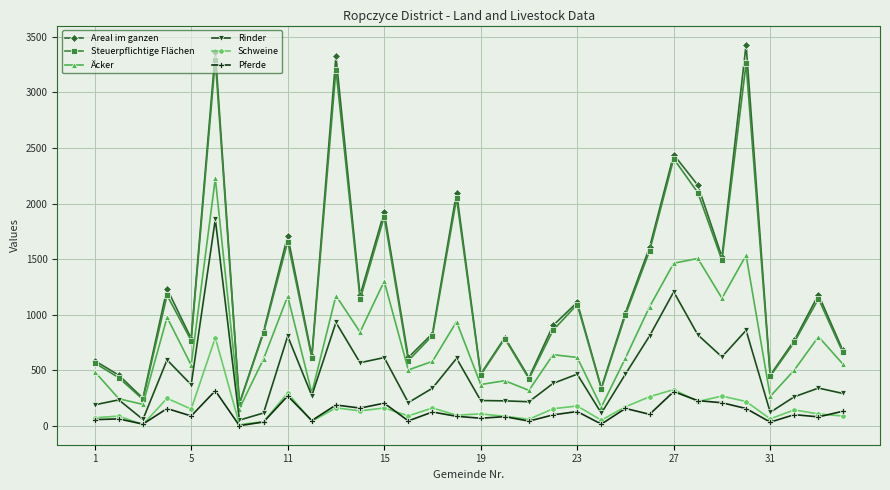

At how many categories does at least one series exceed 2764?

3